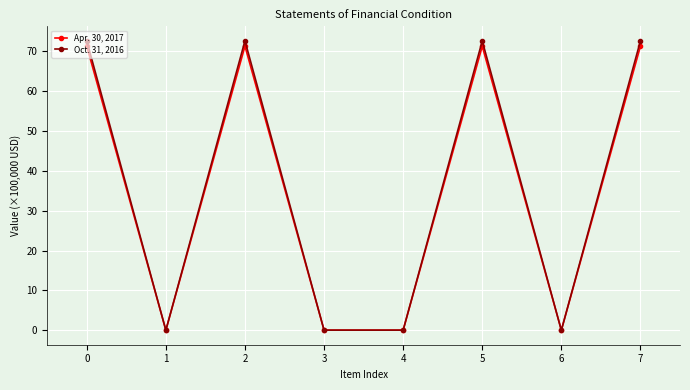

What is the average value of the Apr. 30, 2017 series?

35.7